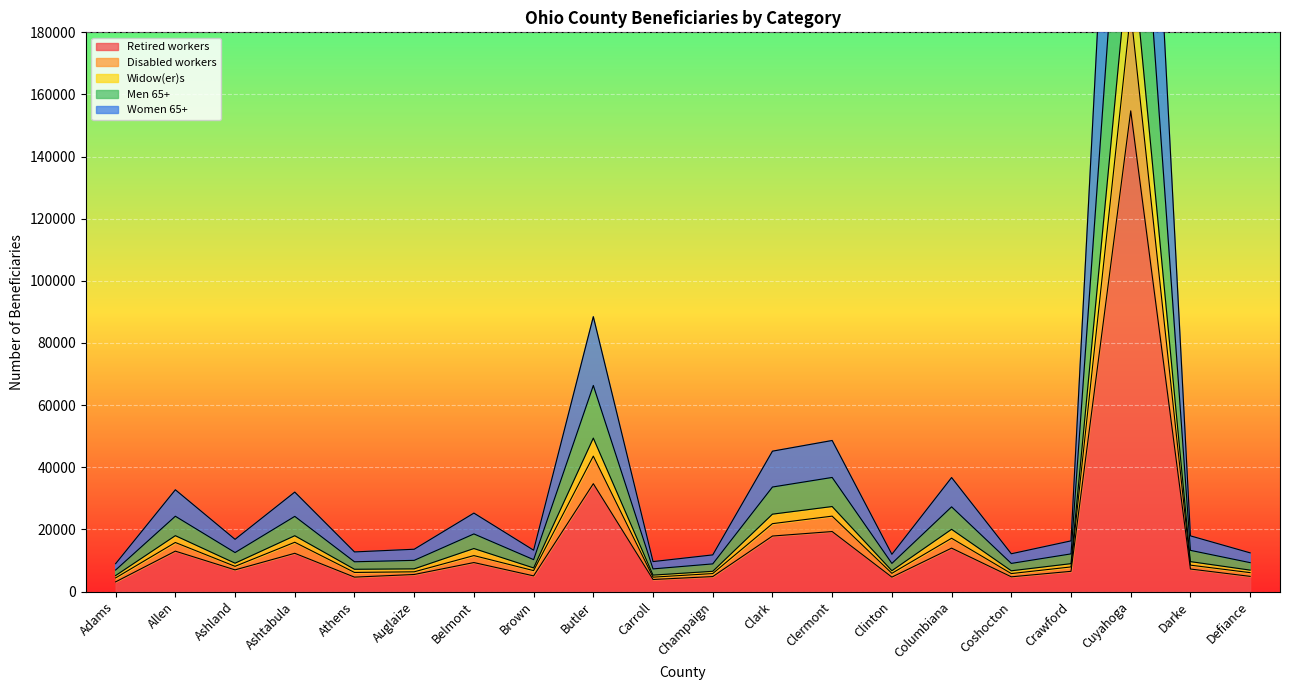

Which category has the highest value in the Retired workers series?

Cuyahoga